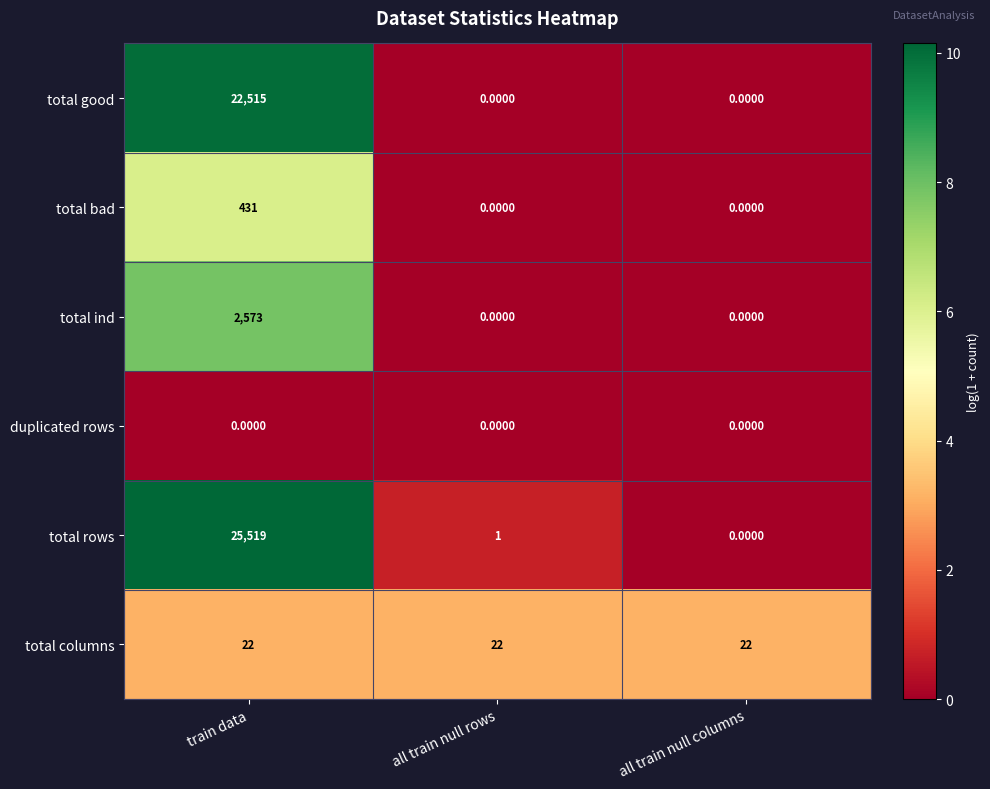

Between train data and all train null columns, which series saw the biggest shift?

total rows